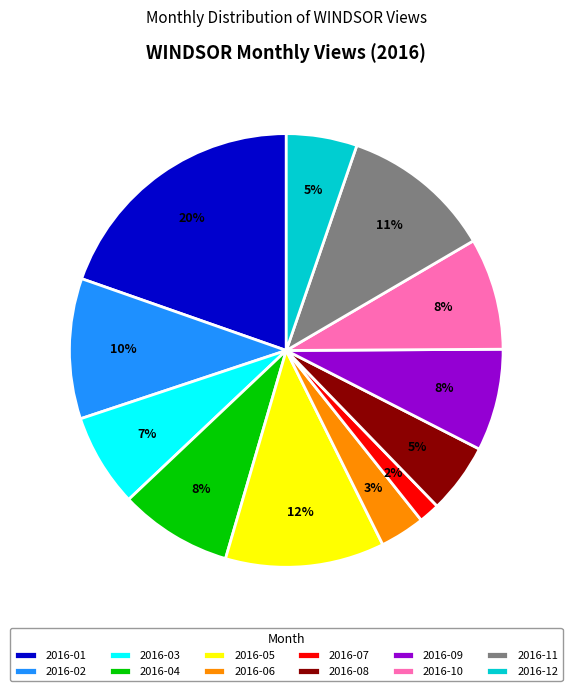

Between 2016-05 and 2016-07, which is larger?

2016-05